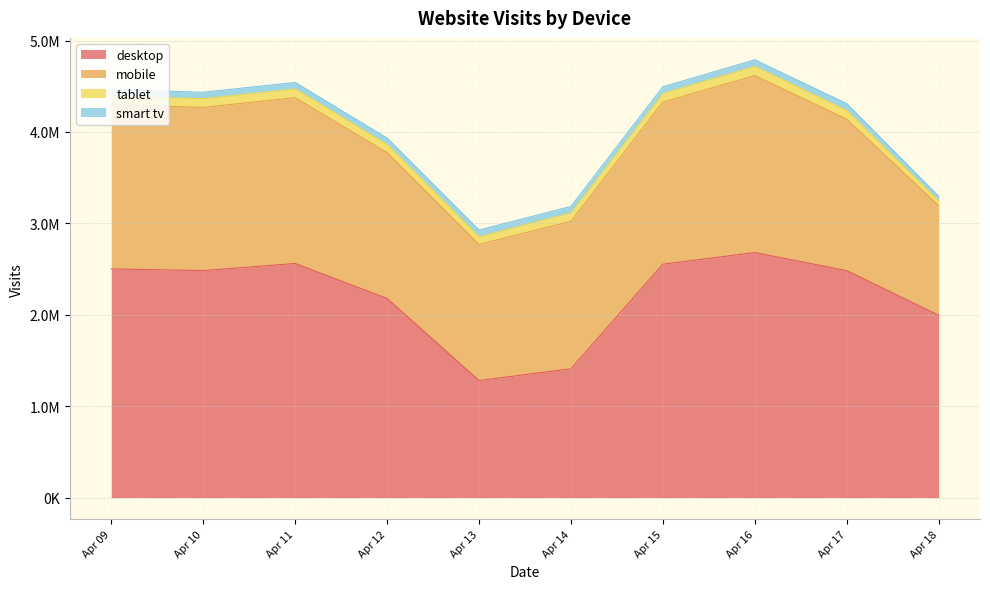

How many lines are shown in the chart?

4